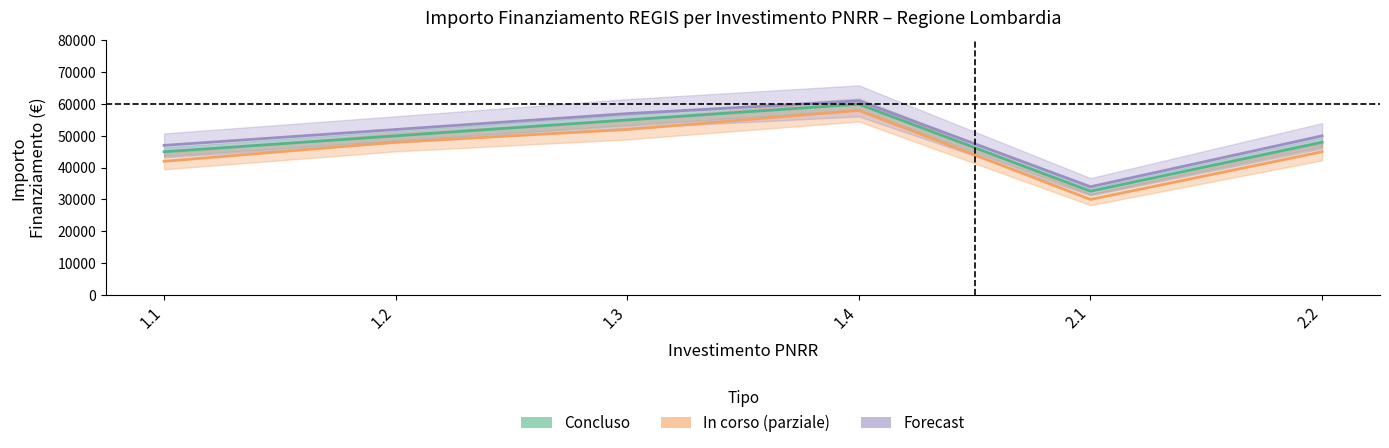

List the labels in order of In corso value, smallest first.

2.1, 1.1, 2.2, 1.2, 1.3, 1.4